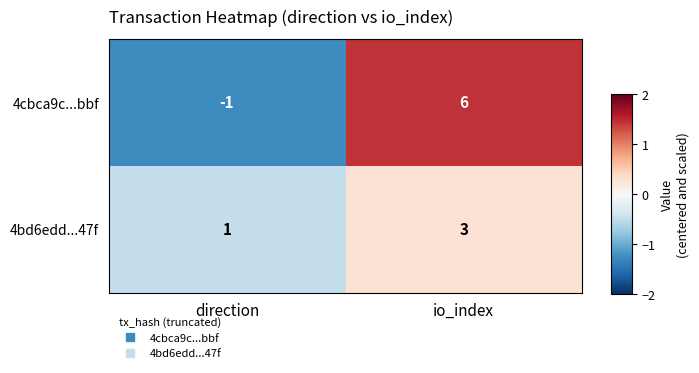

Rank the series by their maximum value, from highest to lowest.

4cbca9c...bbf, 4bd6edd...47f